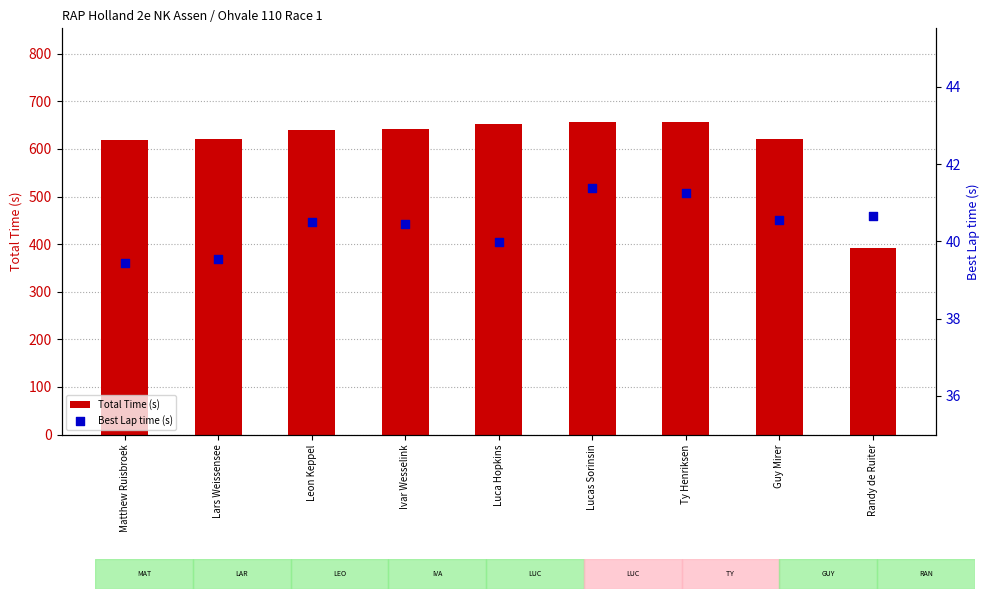

At which category is the sum across all series the highest?

Ty Henriksen